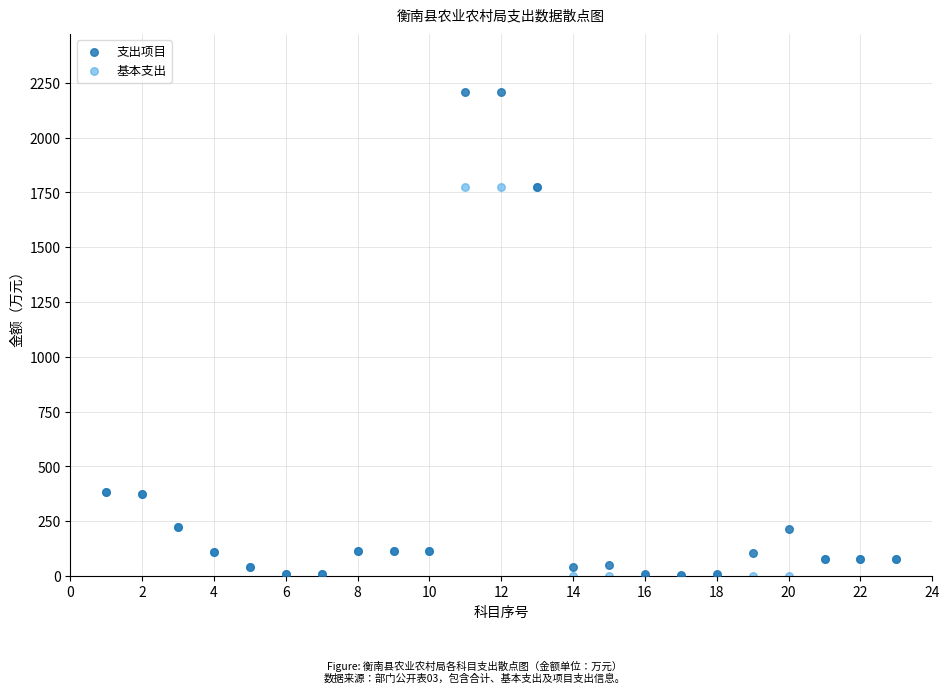

What are all the series names shown in the legend?

支出项目, 基本支出